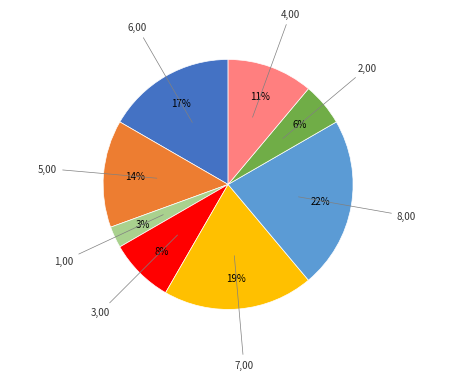

Is there a majority slice in this chart?

No